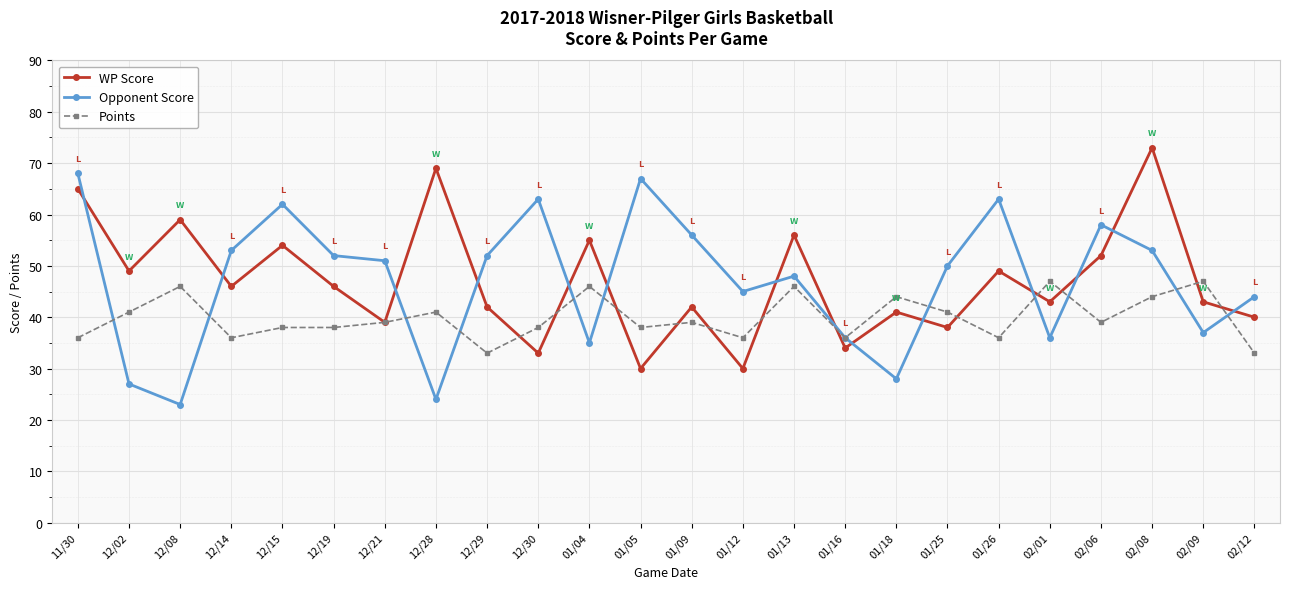

Is the value of Points at 12/19 greater than the value of WP Score at 02/01?

No